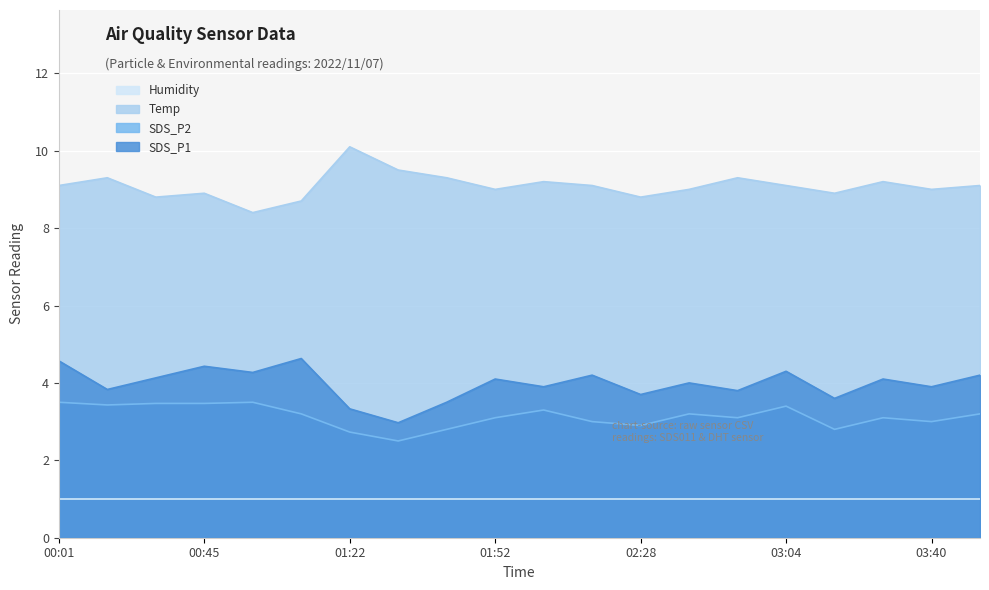

What is the label of the 12th point from the right?

01:39